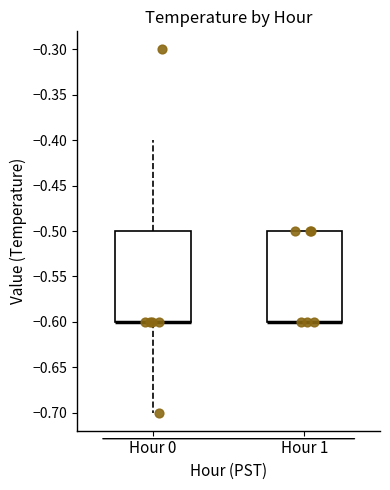

Reading left to right, read every box against the y-axis: the position of its median line, the range the box covers, and the ends of its whiskers. The values are not printed on the chart, so give them approximately, as read against the axis.

Hour 0: median -0.6 (drawn on the box's lower edge), box -0.6 to -0.5, whiskers -0.7 to -0.4
Hour 1: median -0.6 (drawn on the box's lower edge), box -0.6 to -0.5, whiskers -0.6 to -0.5